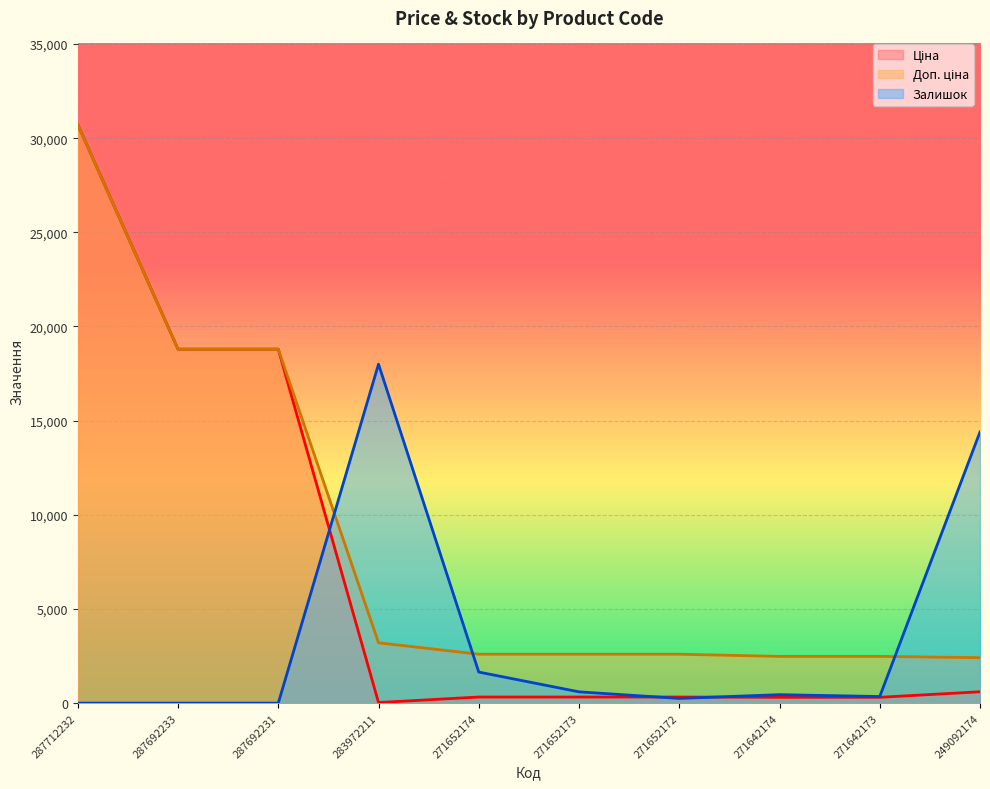

Between 271652173 and 271642173, which series saw the biggest shift?

Залишок